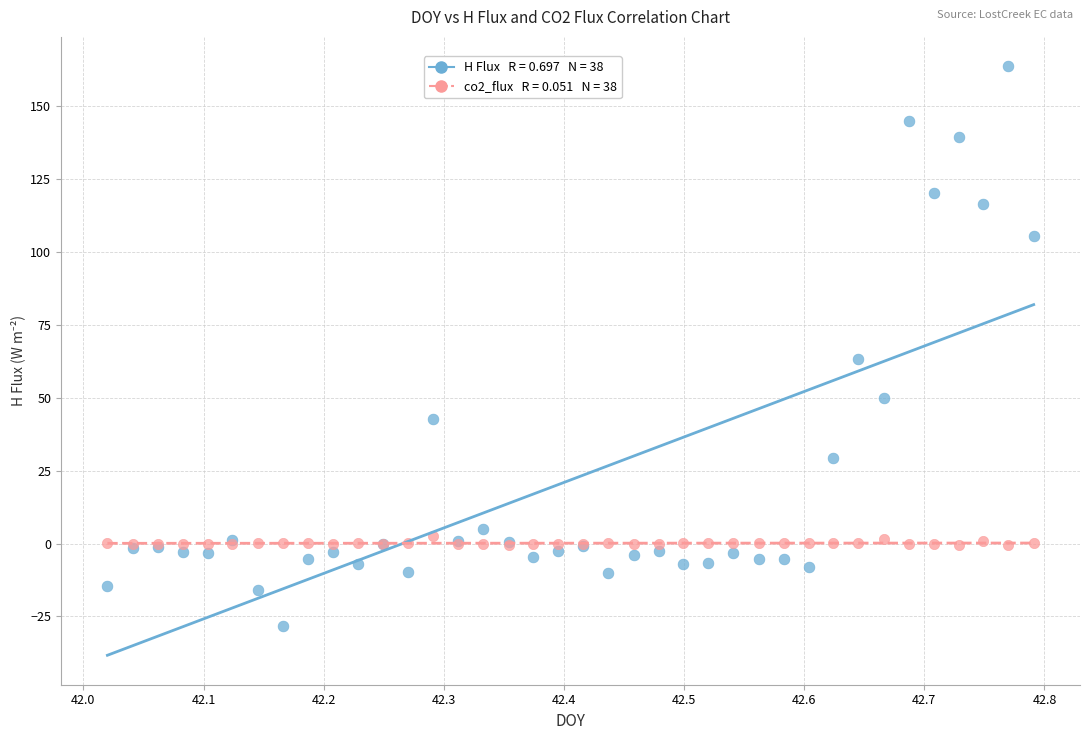

Across all series, what Y value is closest to 67?

63.4